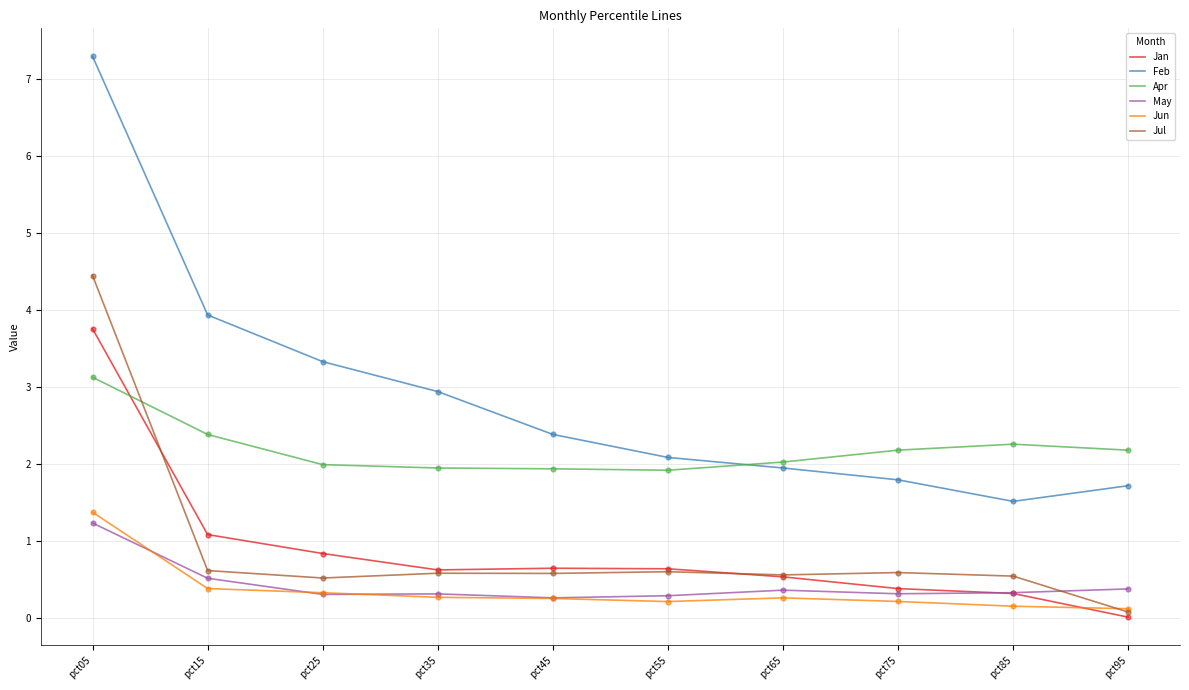

Which series has the largest total across all categories?

Feb